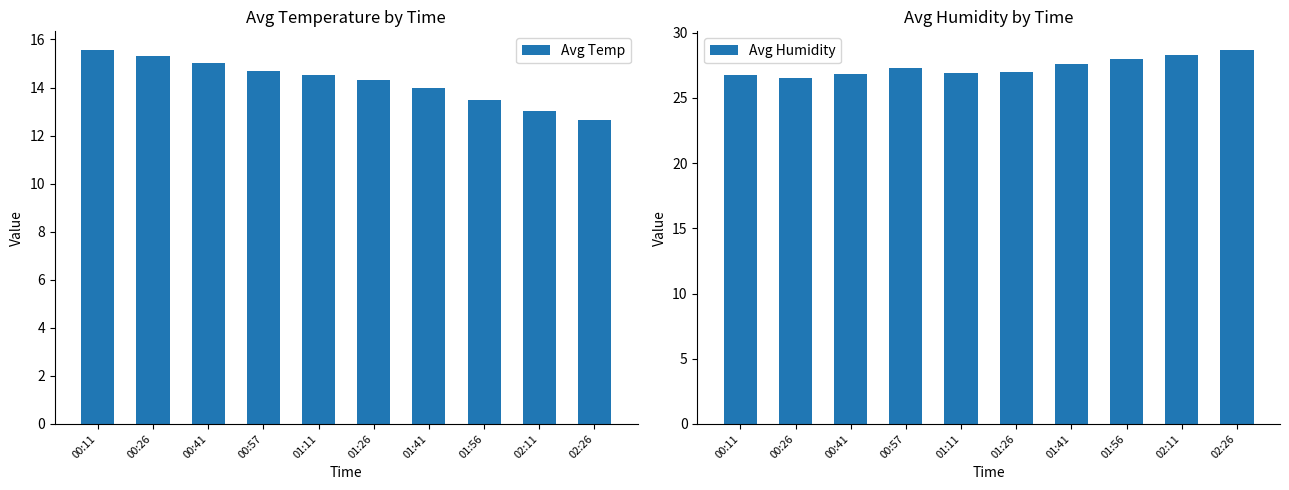

The value of Avg Humidity at 01:56 is 45.0. True or false?

False